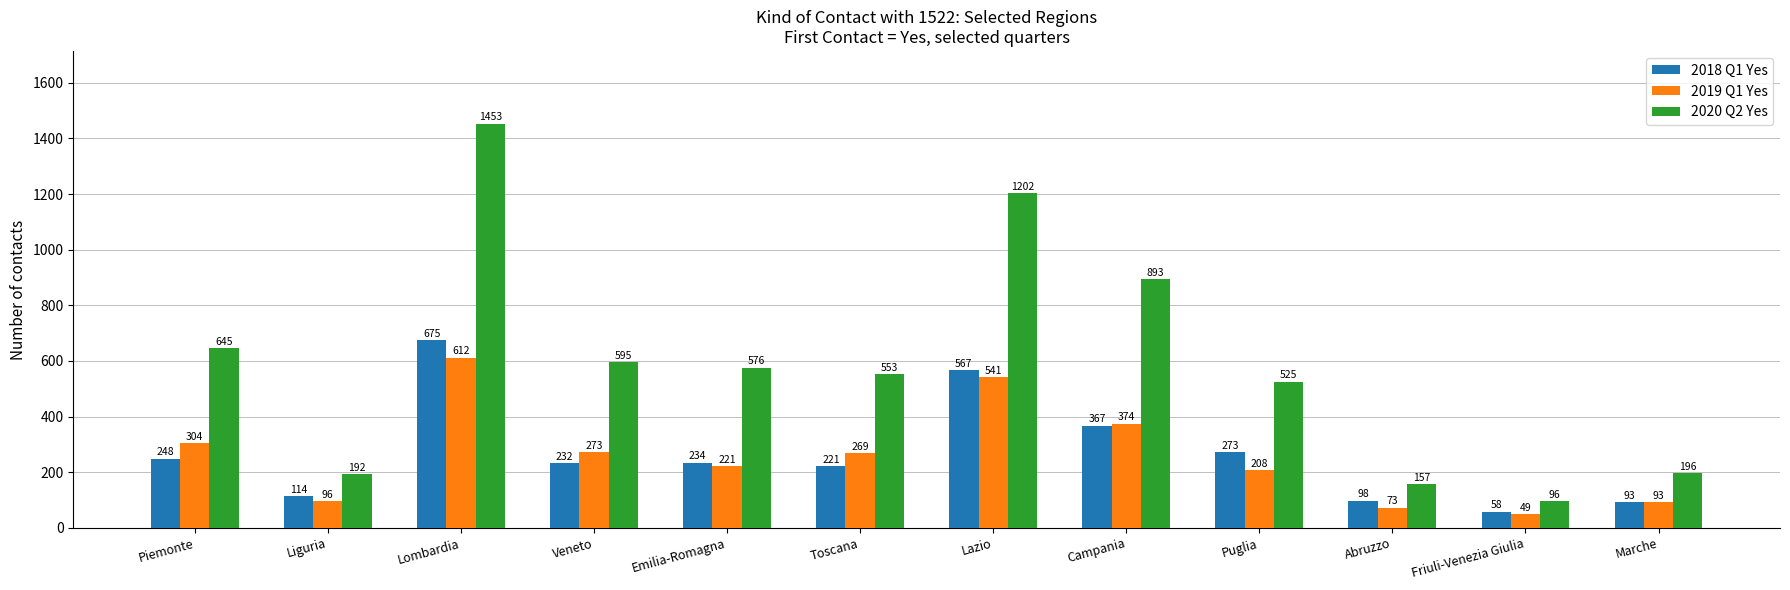

What is the sum of all 2019 Q1 Yes values?

3113